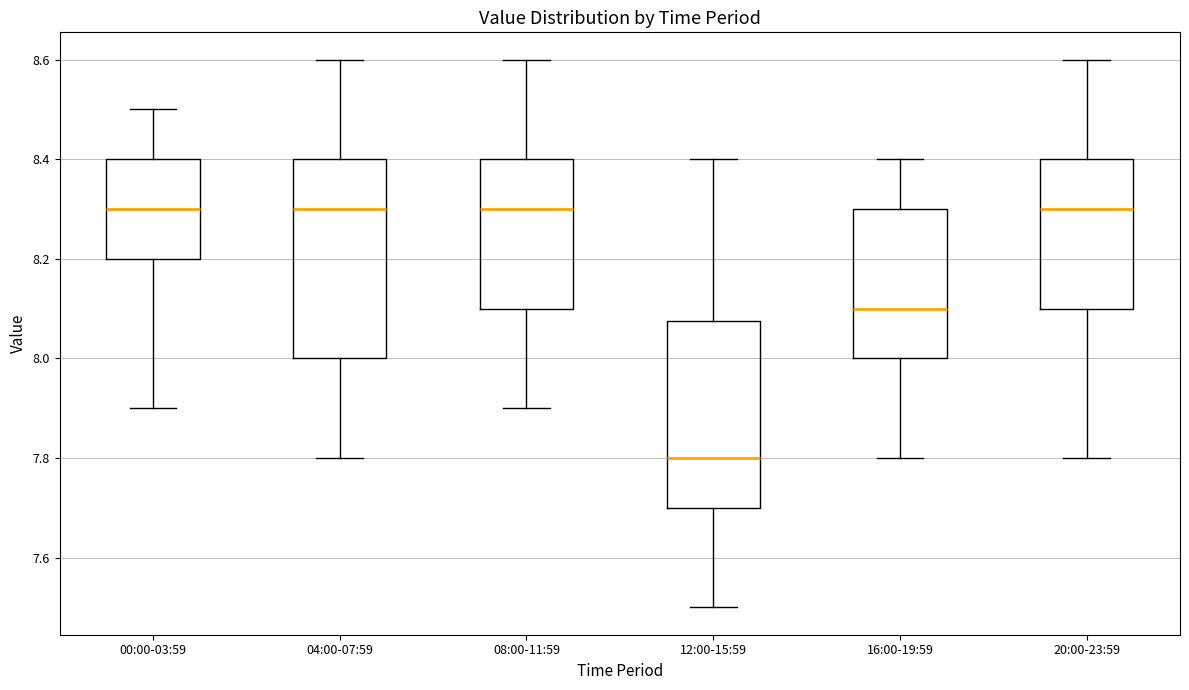

Reading left to right, transcribe this box plot: for each box, give where its median line is, the range the box spans, and where its two whiskers end, as read against the y-axis. The values are not printed on the chart, so give them approximately, as read against the axis.

00:00-03:59: median 8.30, box 8.20 to 8.40, whiskers 7.90 to 8.50
04:00-07:59: median 8.30, box 8.00 to 8.40, whiskers 7.80 to 8.60
08:00-11:59: median 8.30, box 8.10 to 8.40, whiskers 7.90 to 8.60
12:00-15:59: median 7.80, box 7.70 to 8.08, whiskers 7.50 to 8.40
16:00-19:59: median 8.10, box 8.00 to 8.30, whiskers 7.80 to 8.40
20:00-23:59: median 8.30, box 8.10 to 8.40, whiskers 7.80 to 8.60